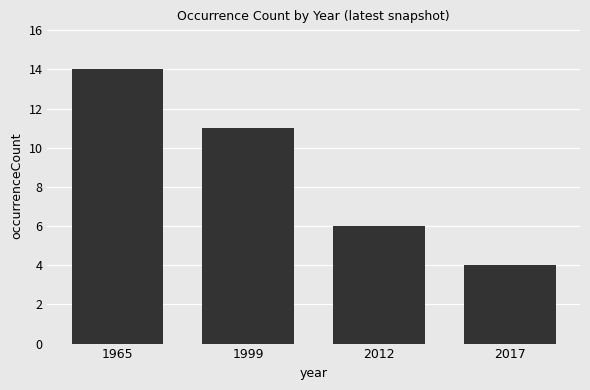

How many bars are there in total?

4